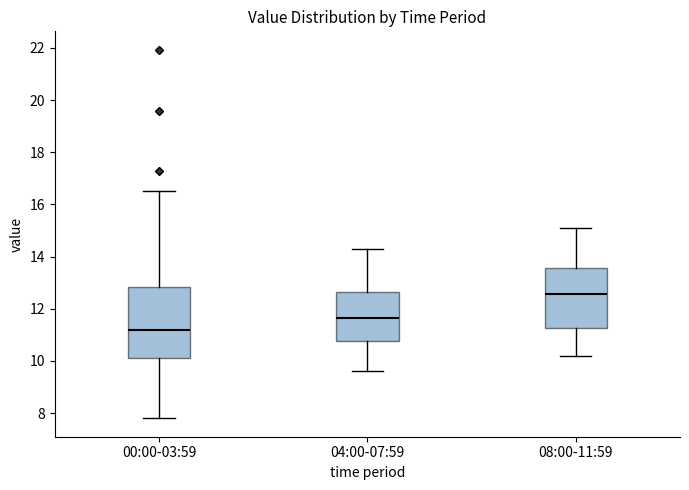

Where does the upper whisker of the box for 04:00-07:59 end on the y-axis? The values are not printed on the chart, so give them approximately, as read against the axis.

14.4